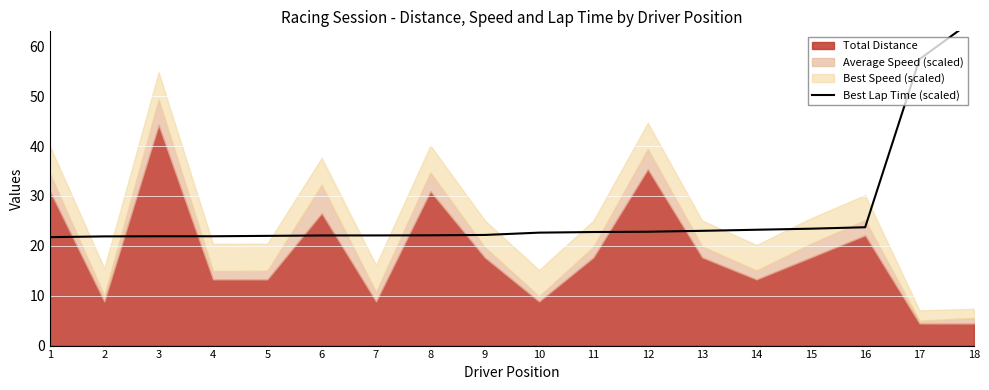

Is it true that the value at 17 is 96.8?

False